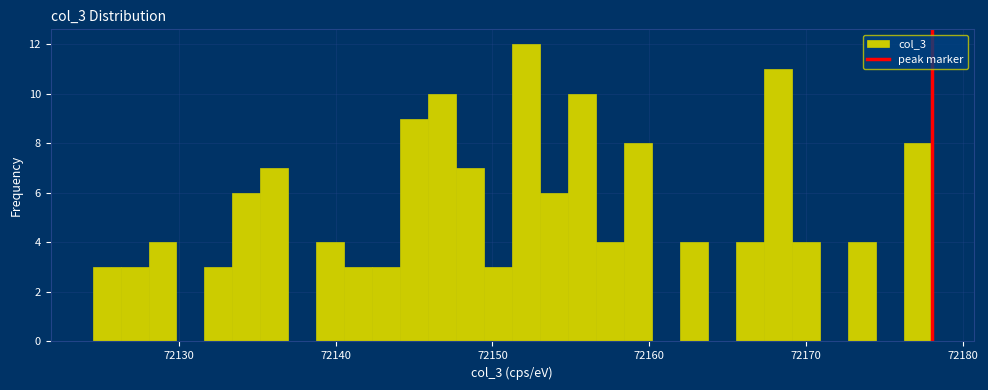

Around what value on the x-axis is the tallest bar? Give the approximate position of its centre, as read against the axis.

72152